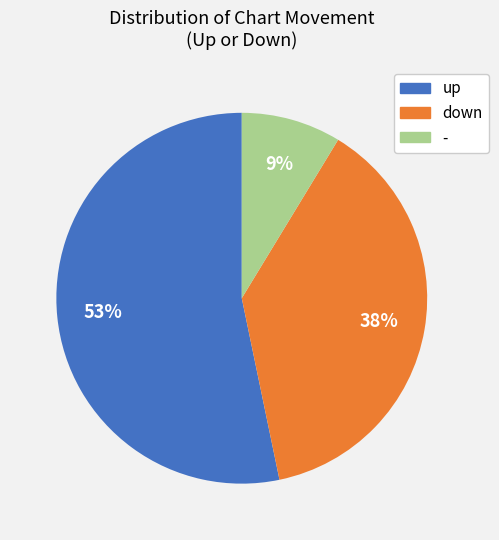

The - slice represents 1% of the pie. True or false?

False